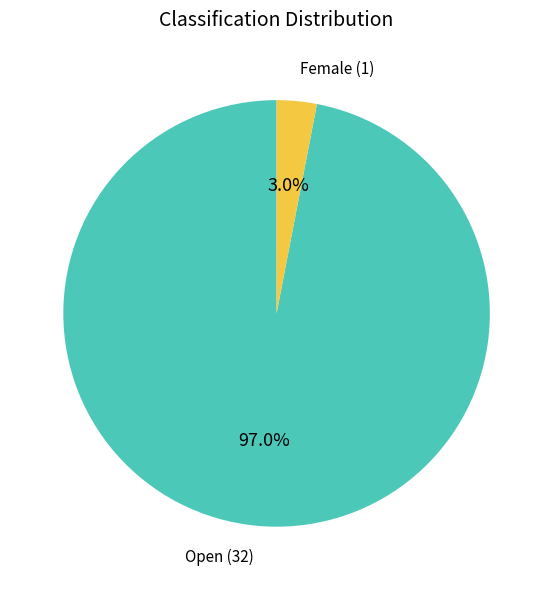

Is there any slice that represents more than half of the pie?

Yes